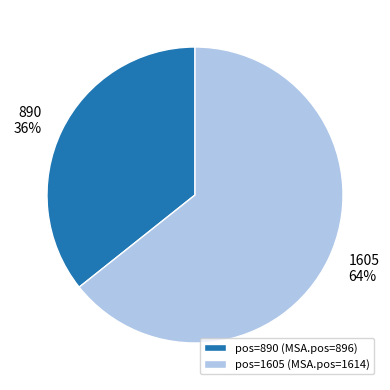

To the nearest percent, what portion does pos=1605 (MSA.pos=1614) represent?

64%